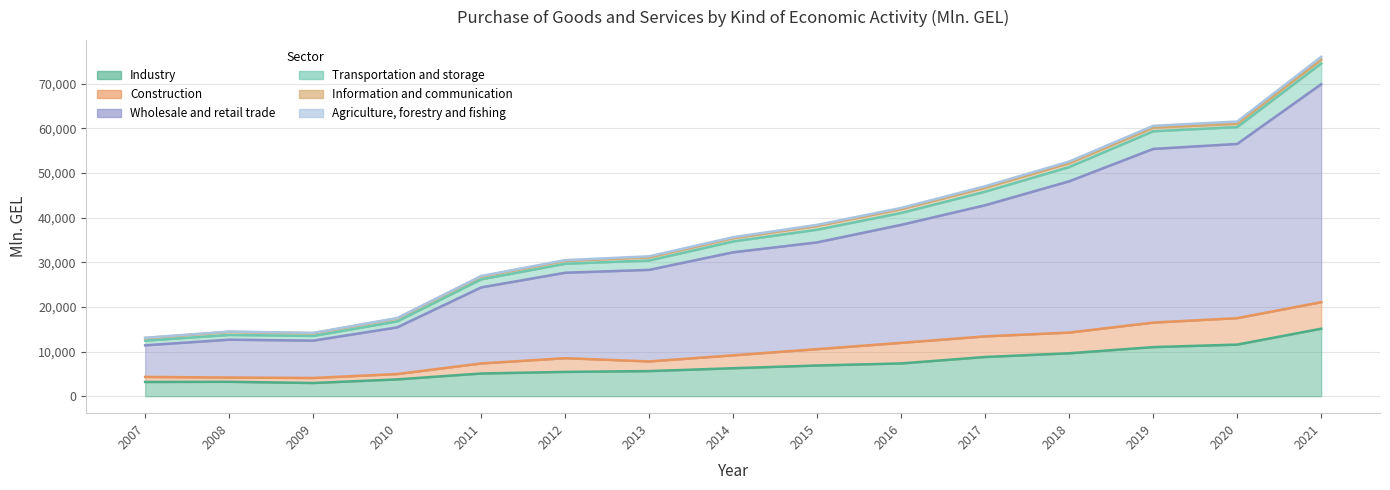

True or false: Industry has a value of 5624.9 at 2013.

True